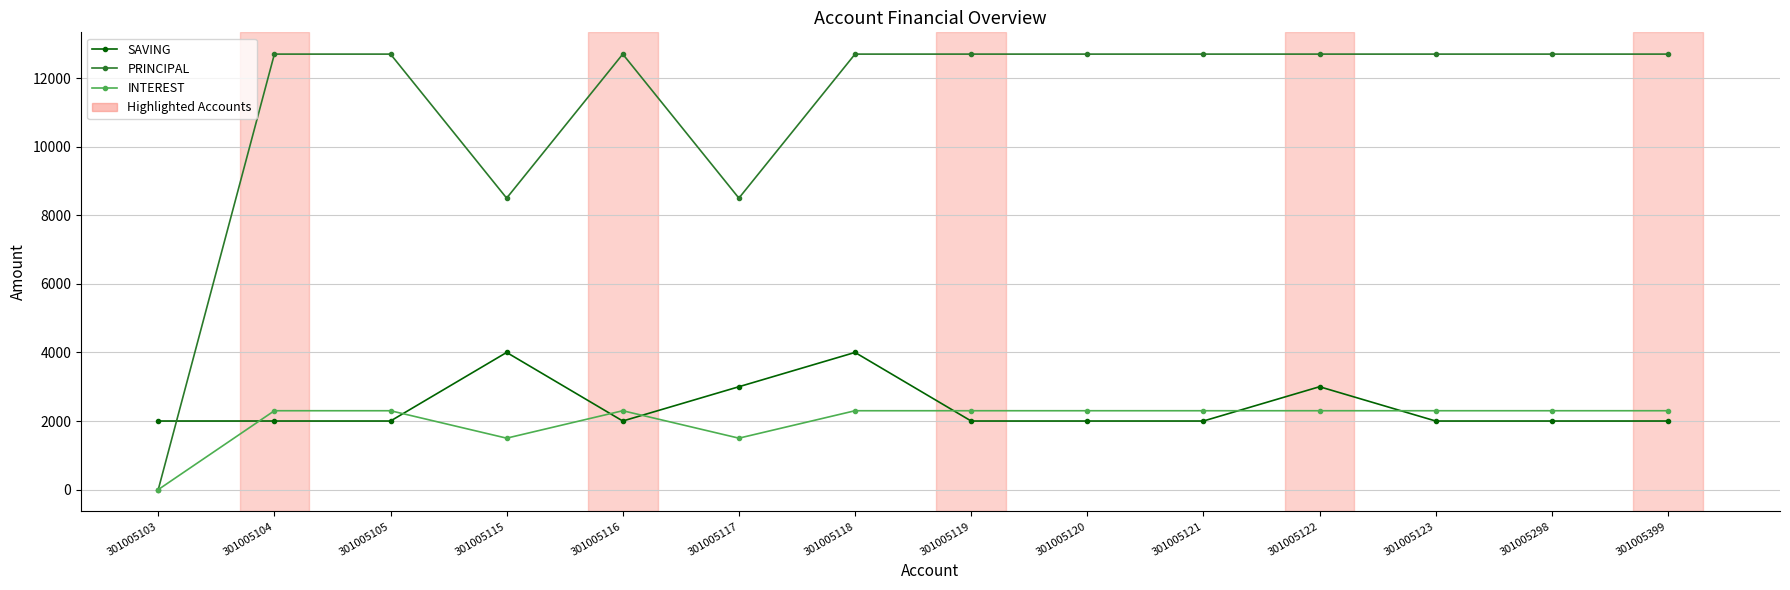

How many positive values does the PRINCIPAL series have?

13